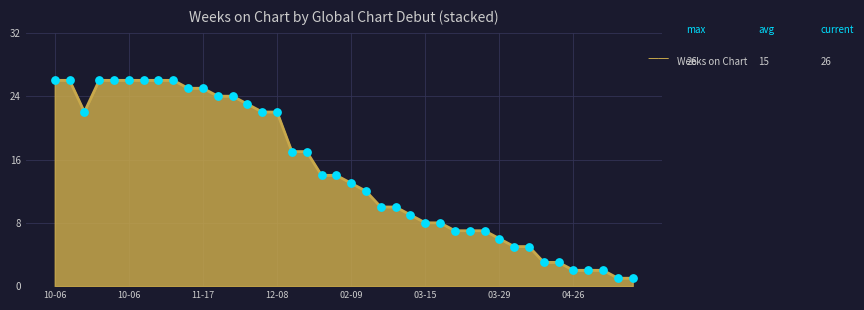

What is the greatest value displayed?

26